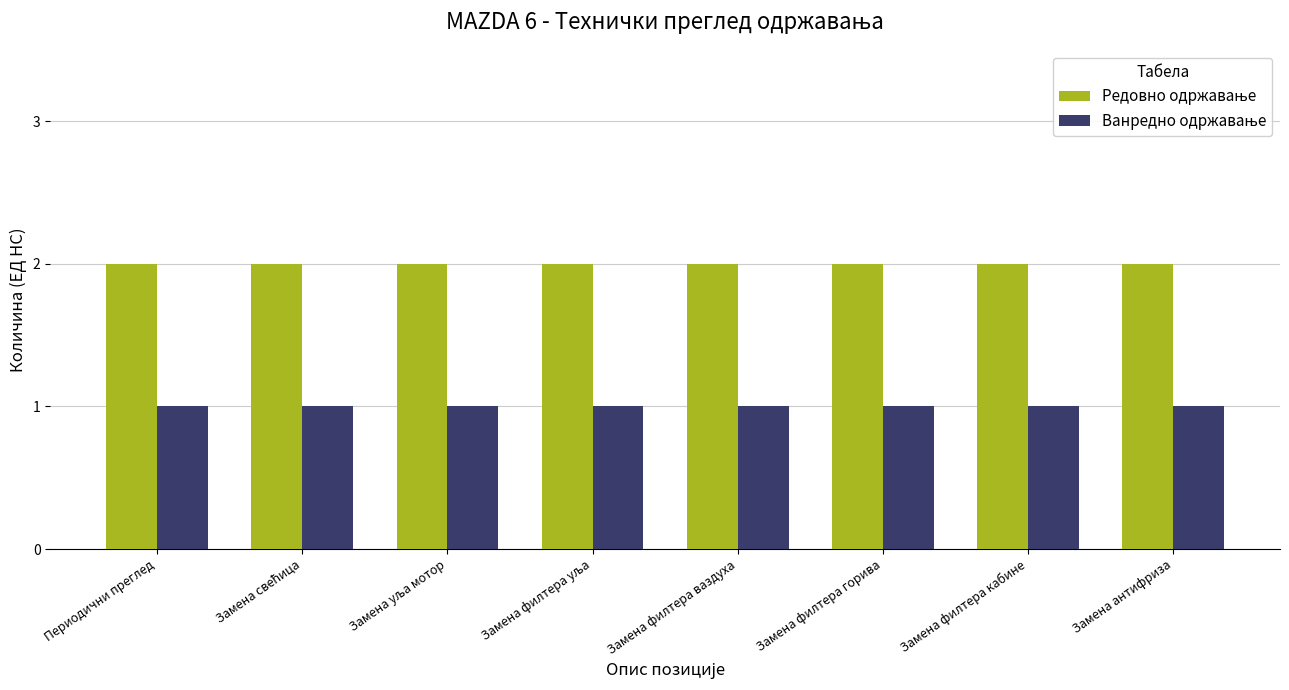

Reading left to right, list all the values displayed in this chart.

Редовно одржавање: Периодични преглед=2	Замена свећица=2	Замена уља мотор=2	Замена филтера уља=2	Замена филтера ваздуха=2	Замена филтера горива=2	Замена филтера кабине=2	Замена антифриза=2
Ванредно одржавање: Периодични преглед=1	Замена свећица=1	Замена уља мотор=1	Замена филтера уља=1	Замена филтера ваздуха=1	Замена филтера горива=1	Замена филтера кабине=1	Замена антифриза=1